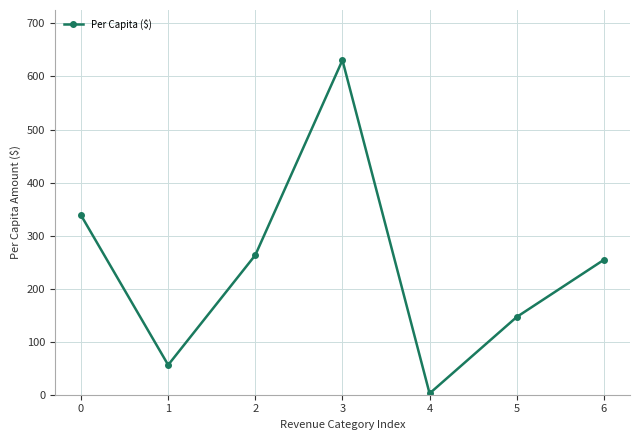

Between 6 and 4, which is larger?

6